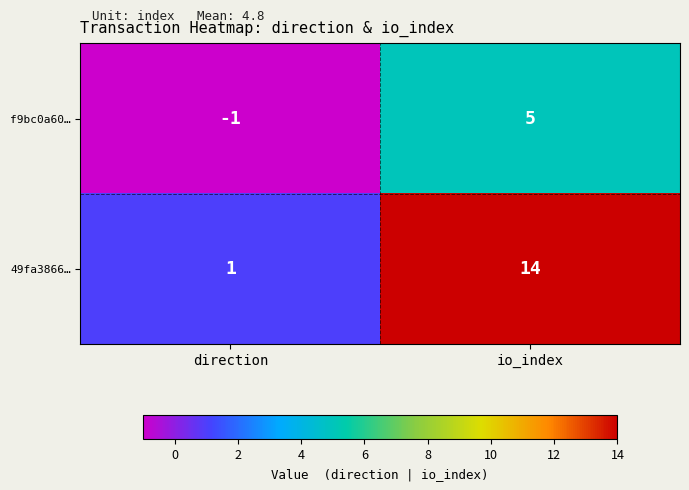

At how many categories does at least one series exceed 5?

1